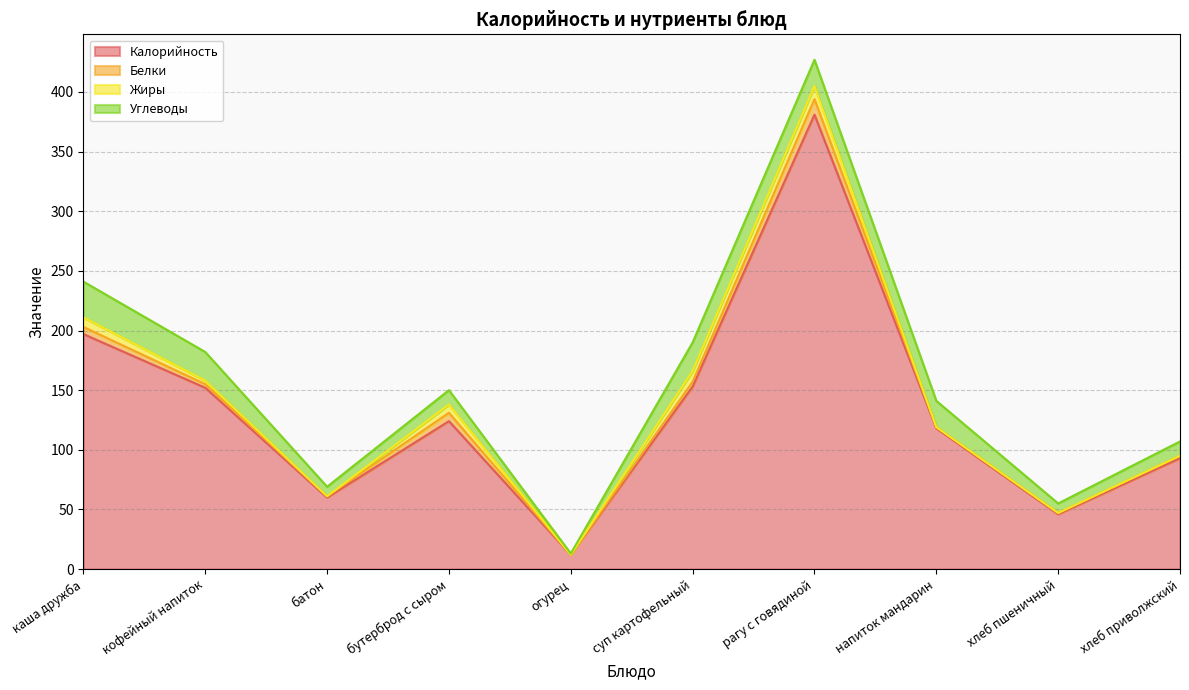

The Жиры series shows 8 at каша дружба. True or false?

True